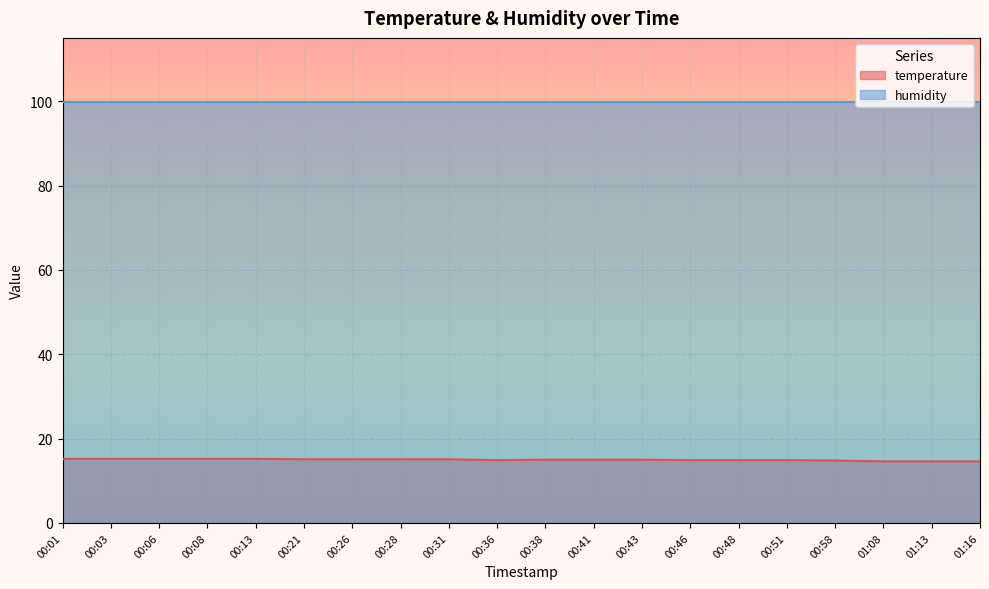

How many points are lower than both their immediate neighbors (excluding endpoints)?

1